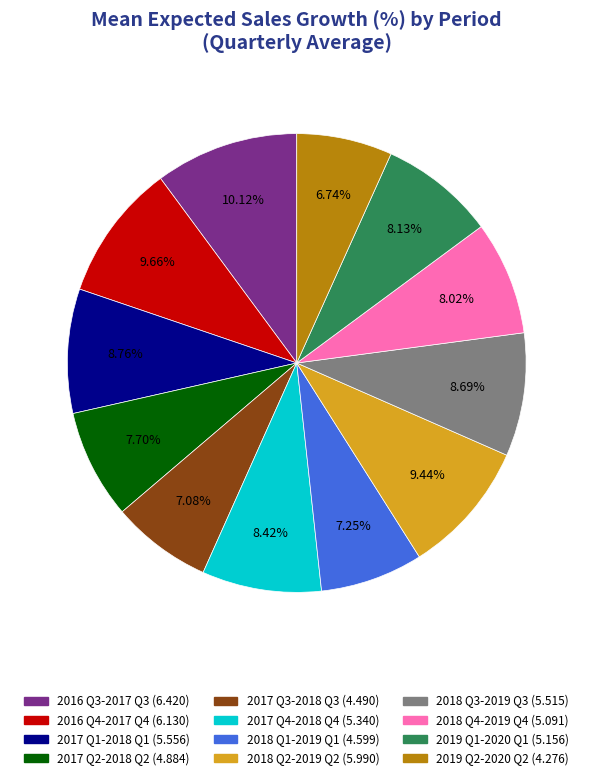

What portion of the pie excludes 2018 Q4-2019 Q4?

92.0%